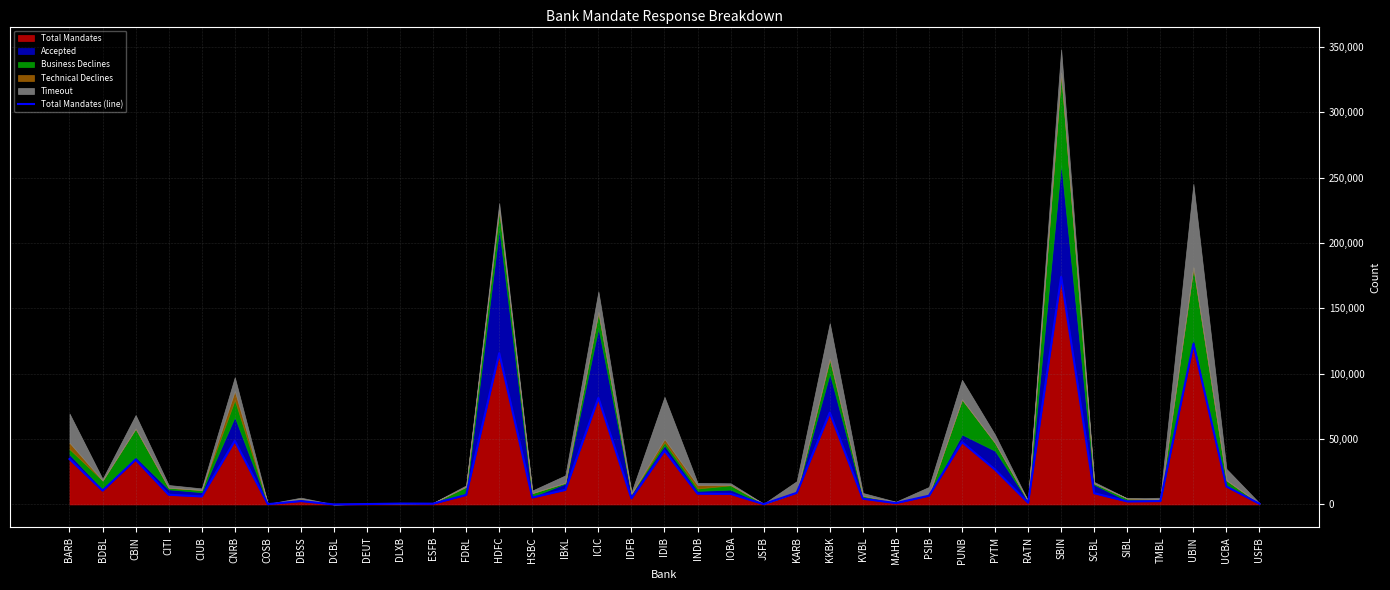

What is the change in value from COSB to DCBL?

-198